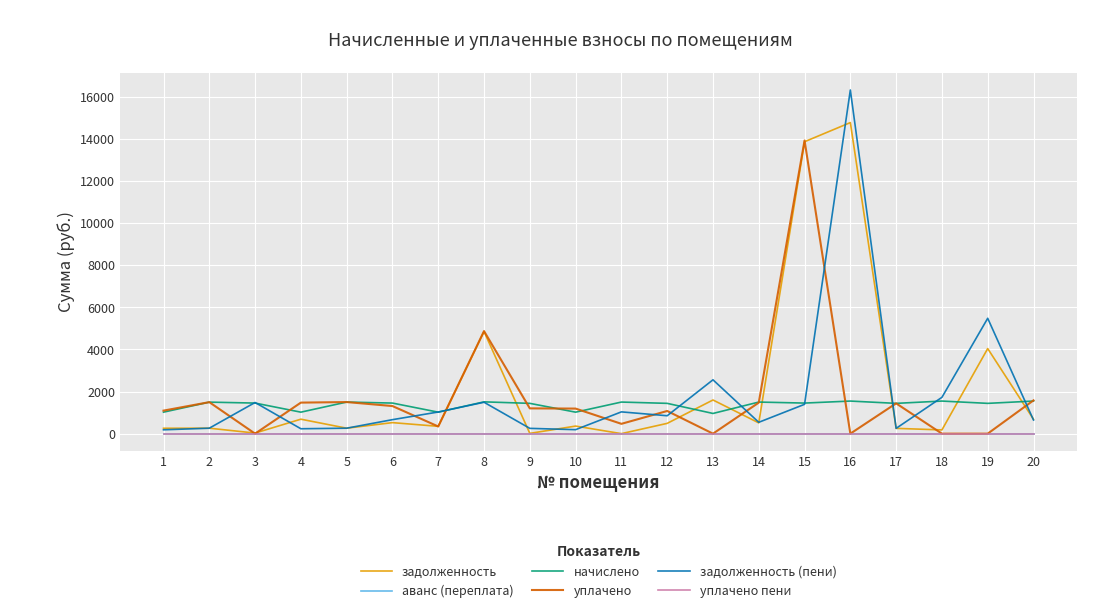

Does the chart display data point markers on the line(s)?

No